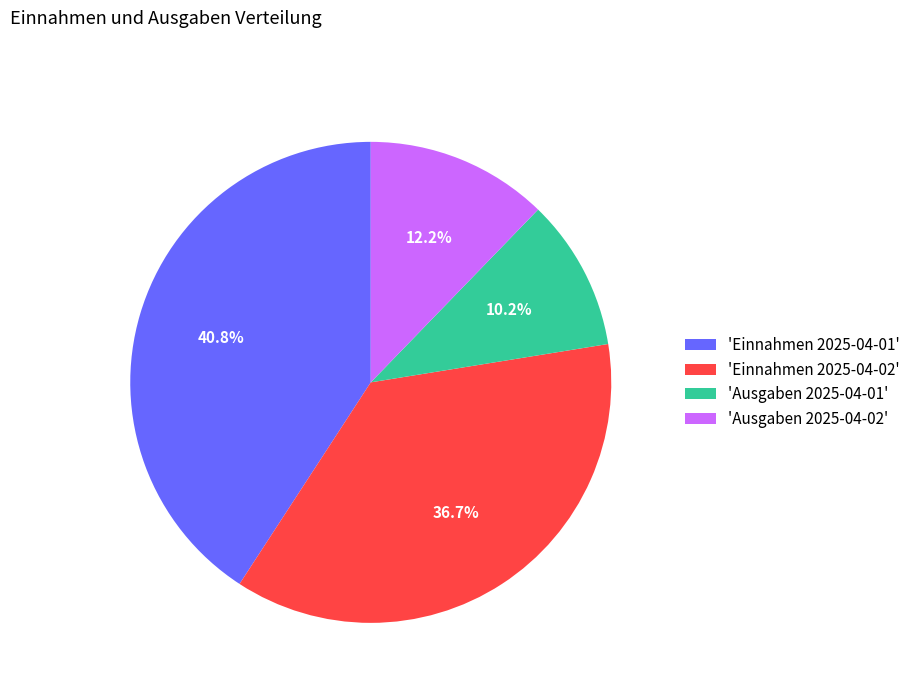

Which has a higher value, 'Ausgaben 2025-04-02' or 'Einnahmen 2025-04-01'?

'Einnahmen 2025-04-01'